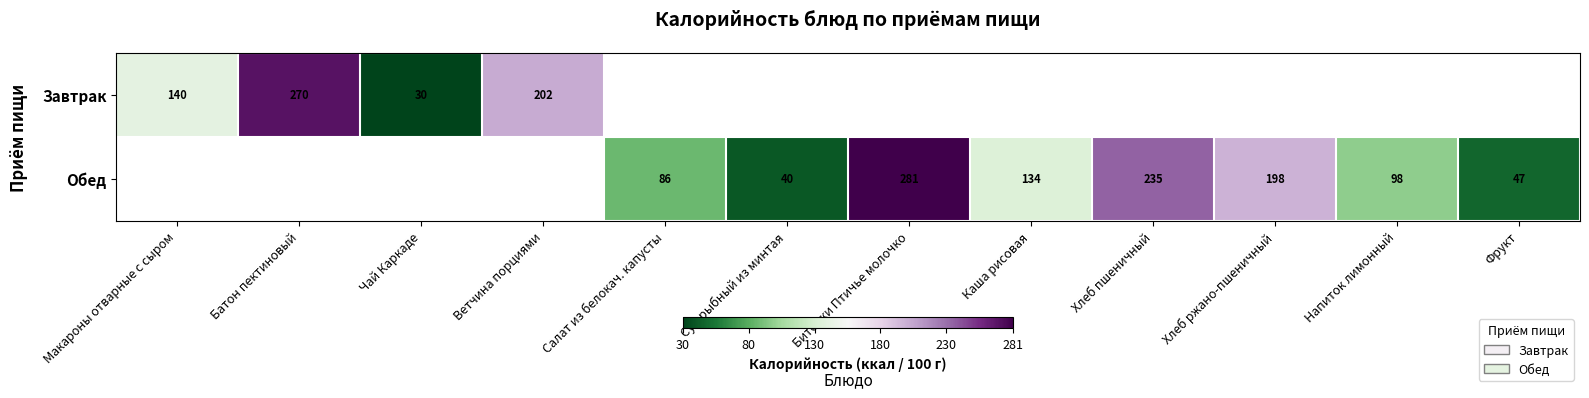

At how many categories does at least one series exceed 76?

9